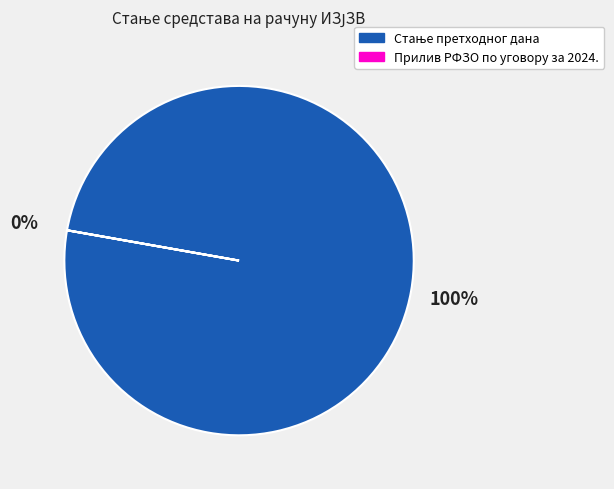

Is Стање претходног дана the majority of the pie?

Yes